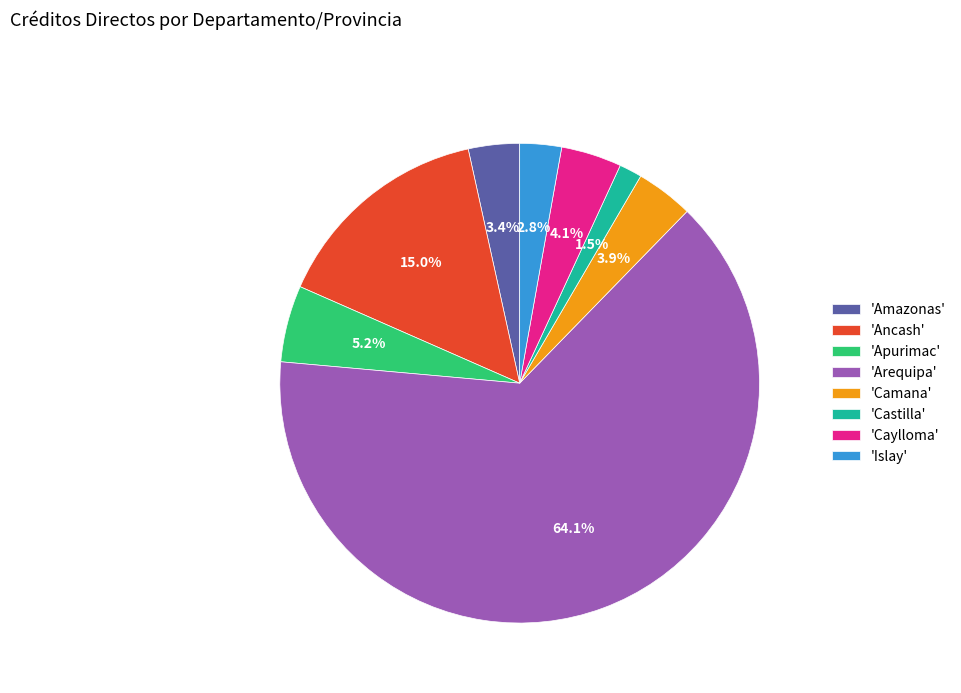

How many segments does this pie chart have?

8